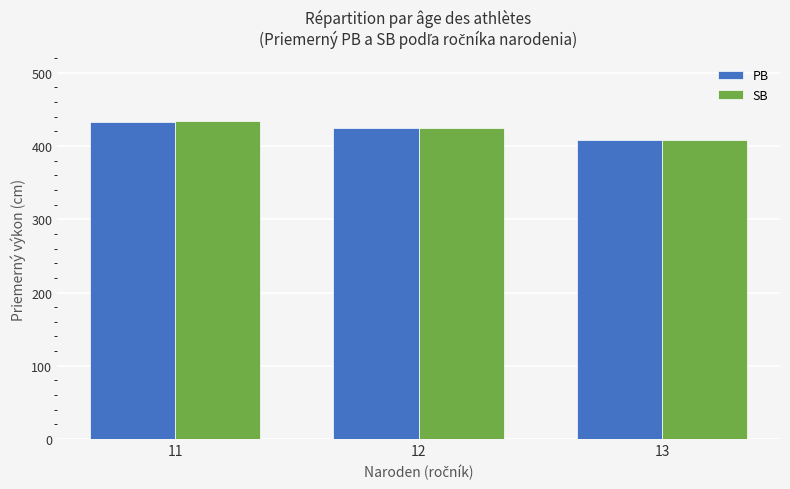

Rank the categories by SB value from lowest to highest.

13, 12, 11